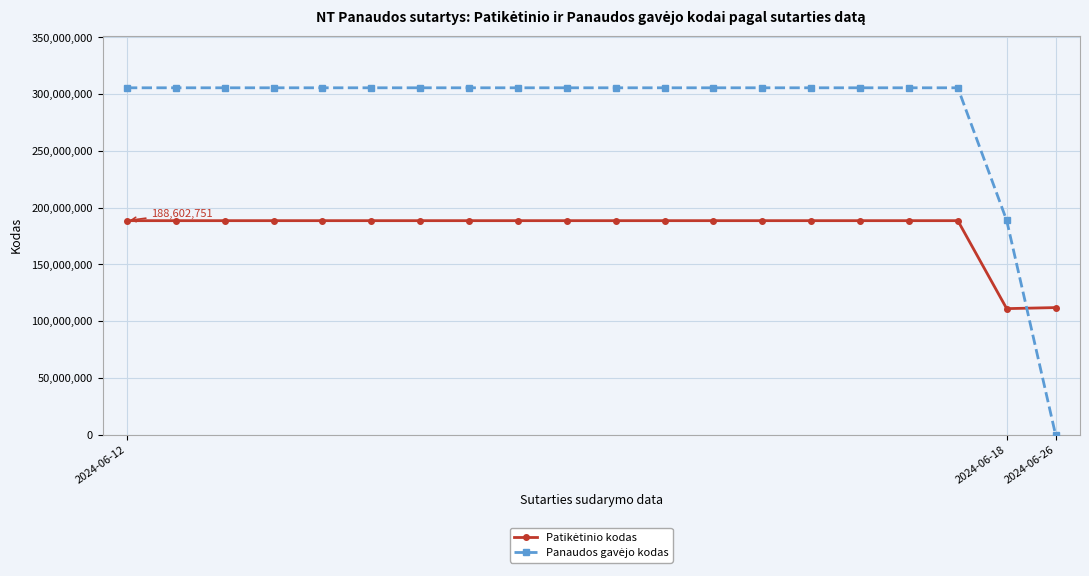

What is the maximum value shown in the chart?

305668921